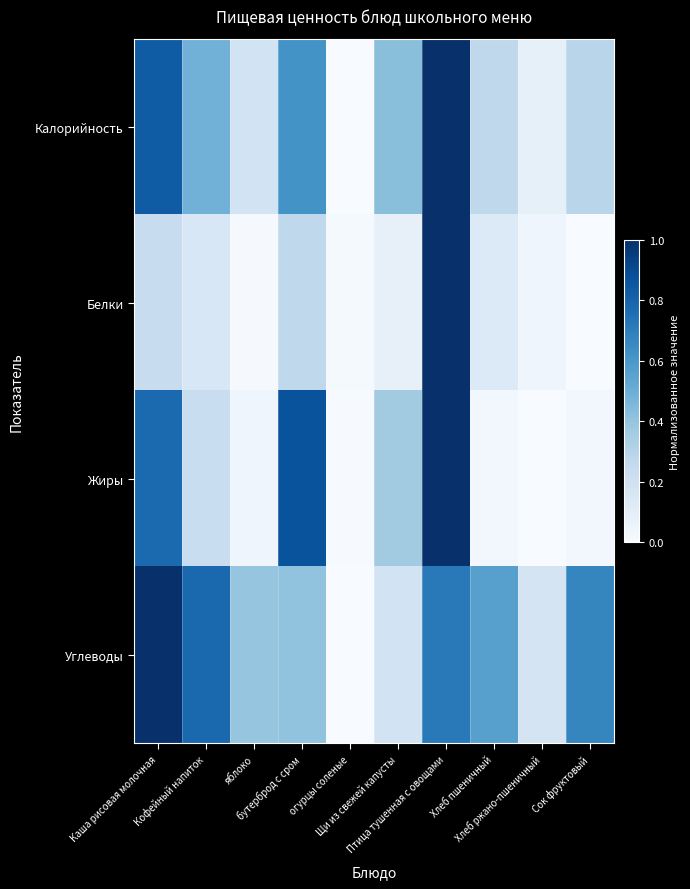

Count the number of data series in this chart.

4